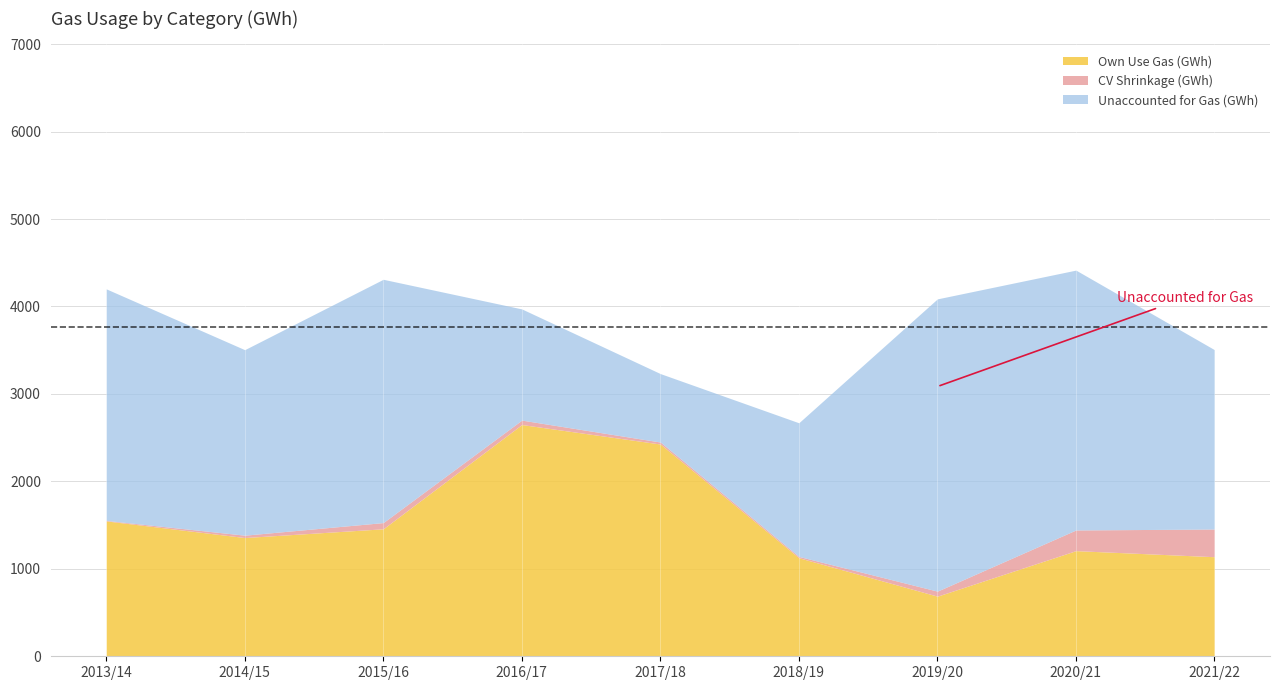

Which label corresponds to the smallest value in the chart?

2013/14